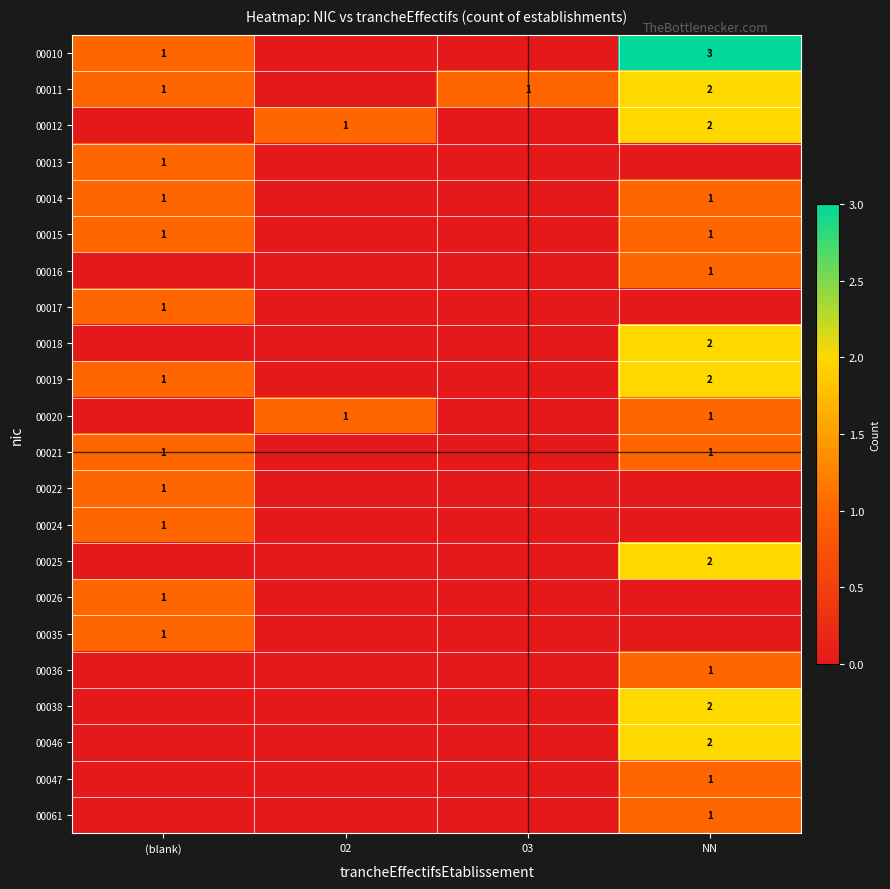

True or false: 00011 has a value of 0 at (blank).

False